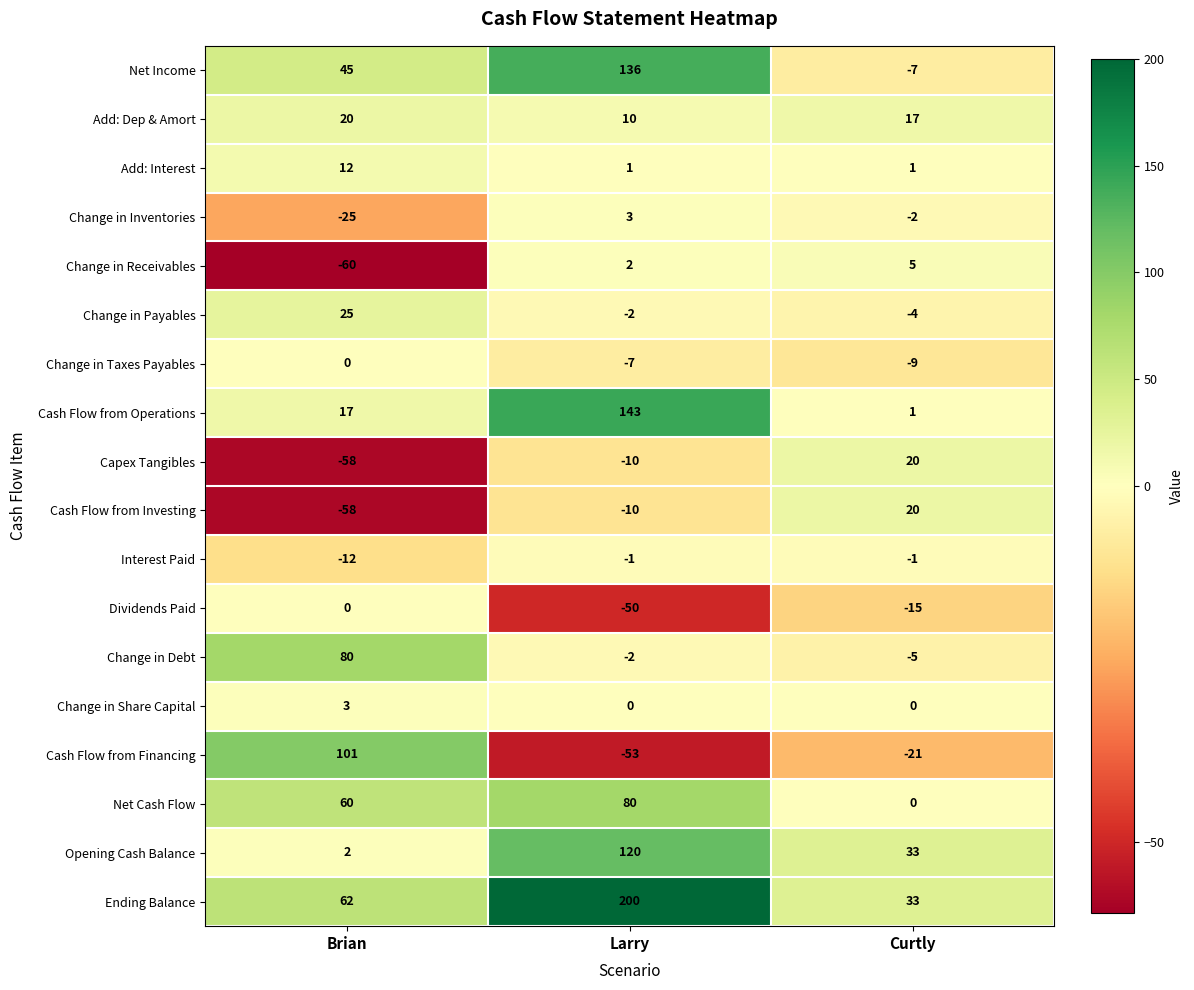

Count the Ending Balance values in the range 33 to 200.

3